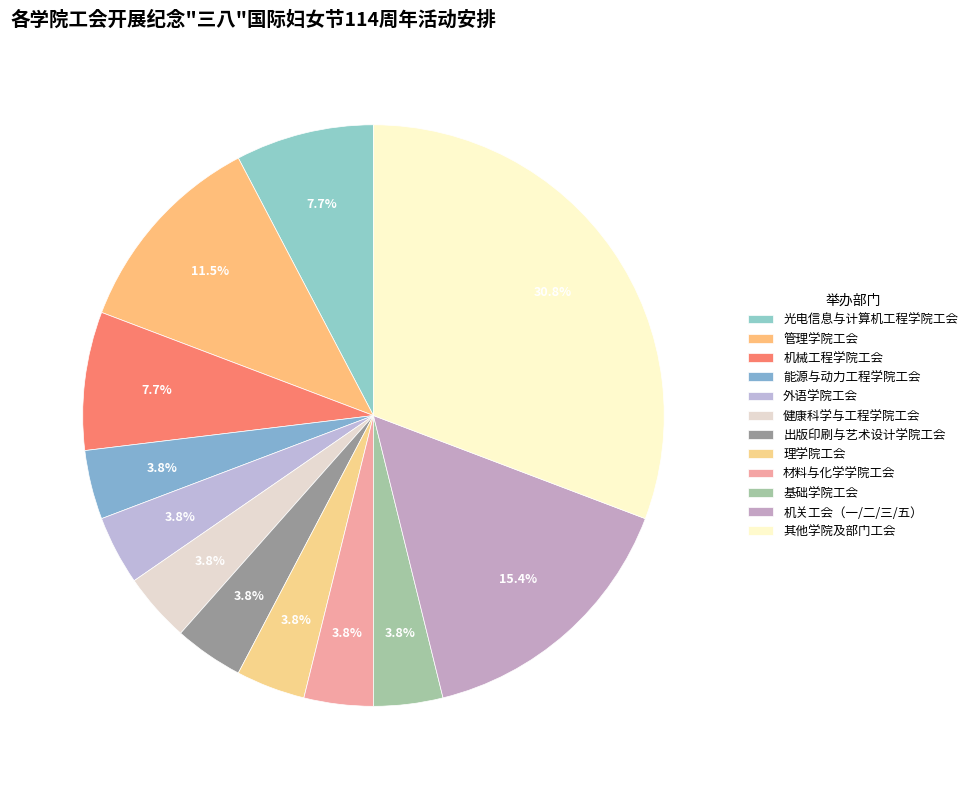

Is there a majority slice in this chart?

No